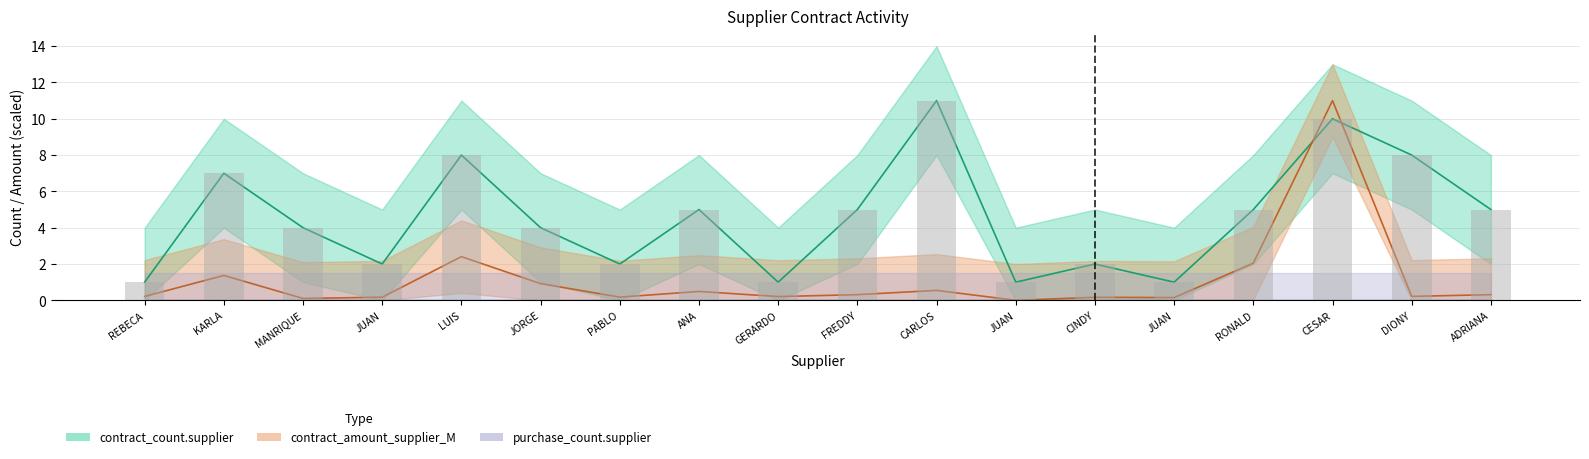

True or false: contract_amount_supplier_M has a value of 0.2 at REBECA.

True